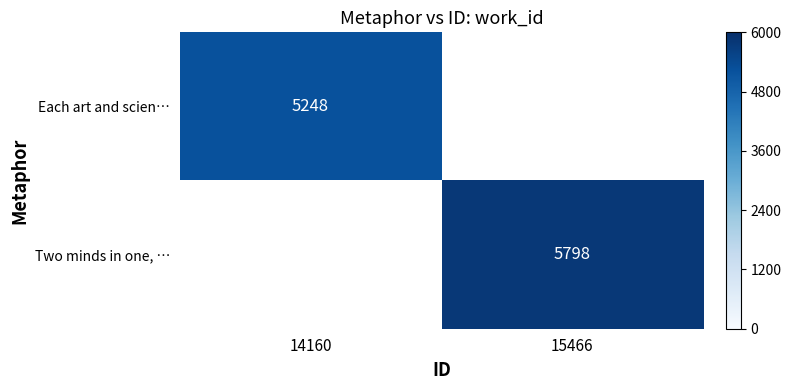

What value does the Two minds in one, … series have at 15466?

5798.0